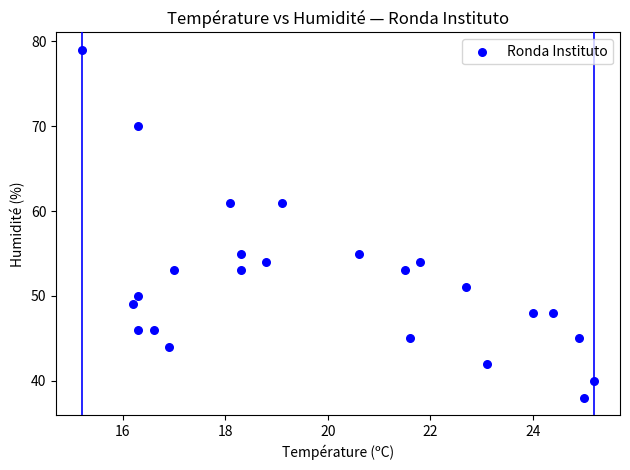

What is the range of Y values (max minus min)?

41